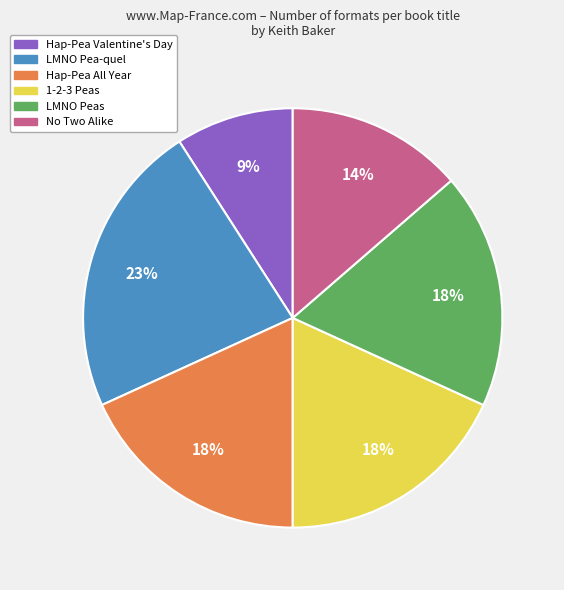

Combined, do LMNO Peas and No Two Alike account for over 50%?

No